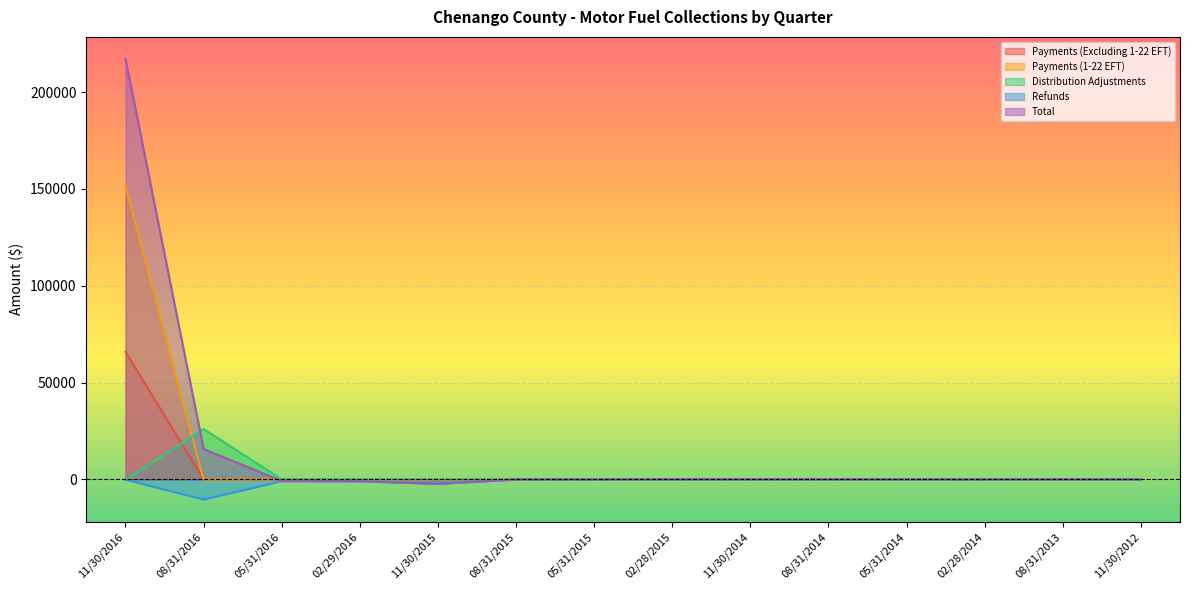

List the series in order of their peak value, highest first.

Total, Payments (1-22 EFT), Payments (Excluding 1-22 EFT), Distribution Adjustments, Refunds